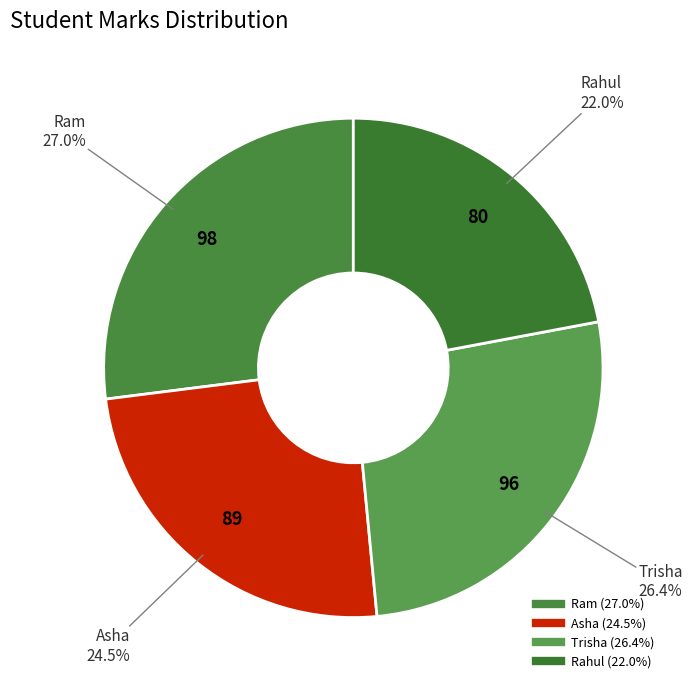

How many segments does this pie chart have?

4